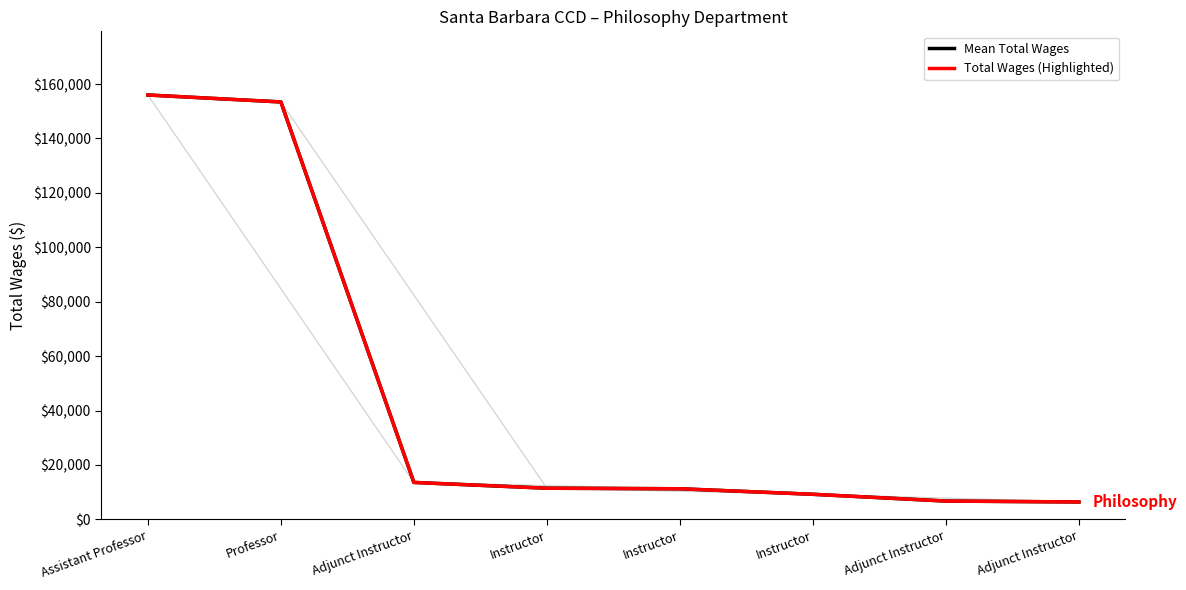

Rank the categories by Total Wages (Highlighted) value from highest to lowest.

Assistant Professor, Professor, Adjunct Instructor, Instructor, Instructor, Instructor, Adjunct Instructor, Adjunct Instructor